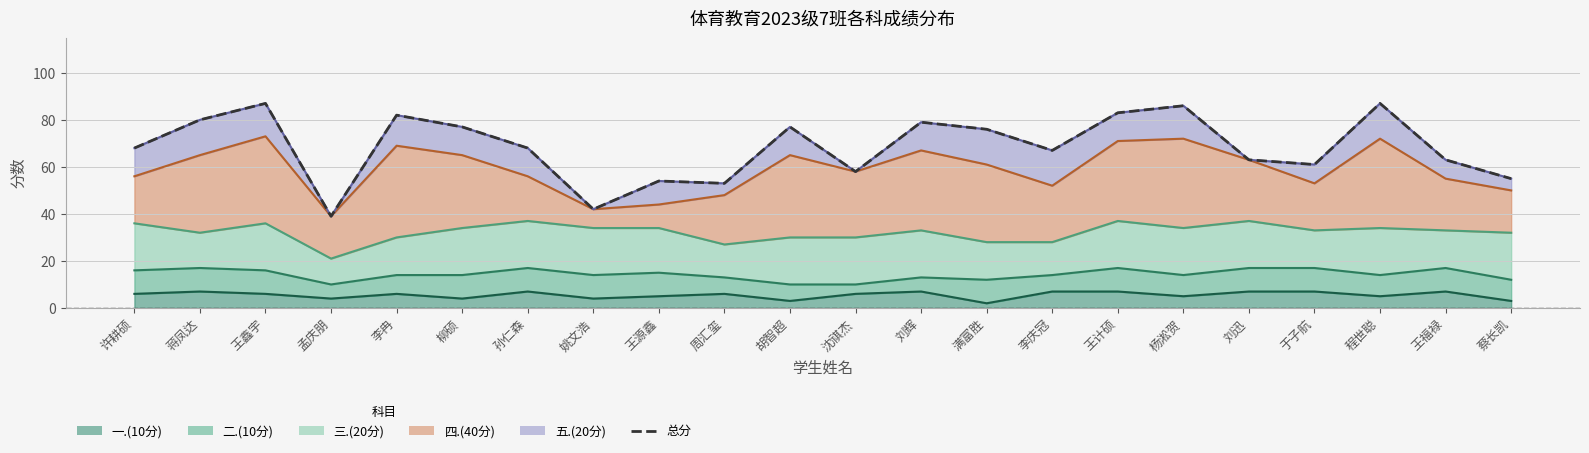

What is the label of the 19th point from the right?

孟庆朋